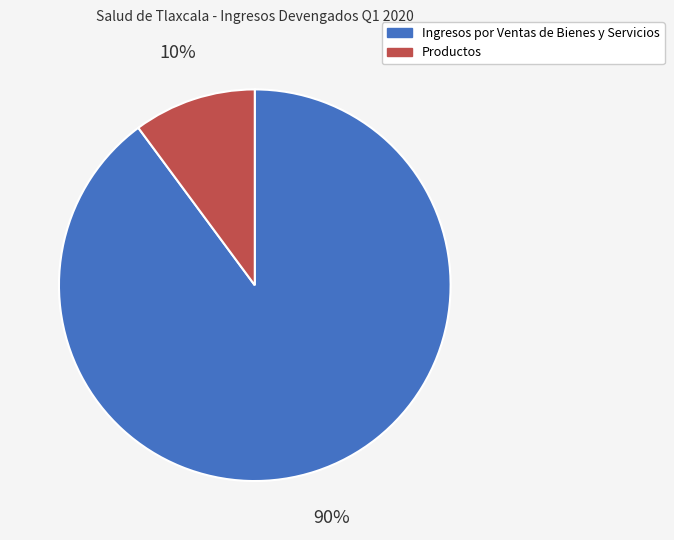

How many segments does this pie chart have?

2